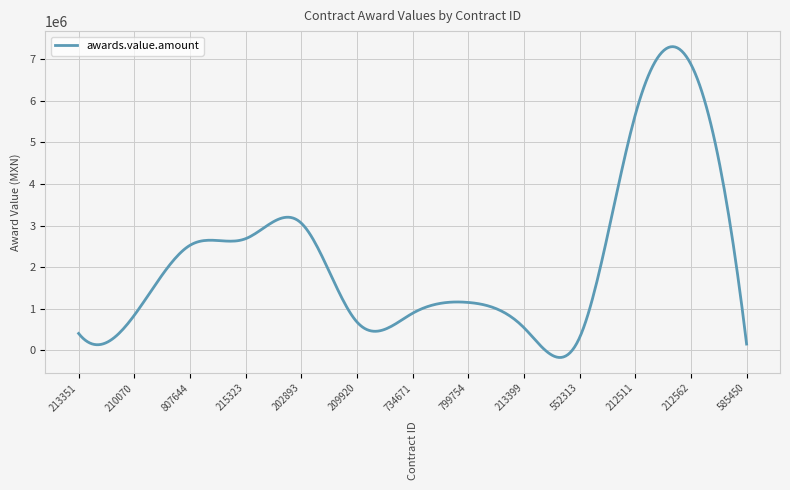

What is the difference between the maximum and minimum values?

7460333.3